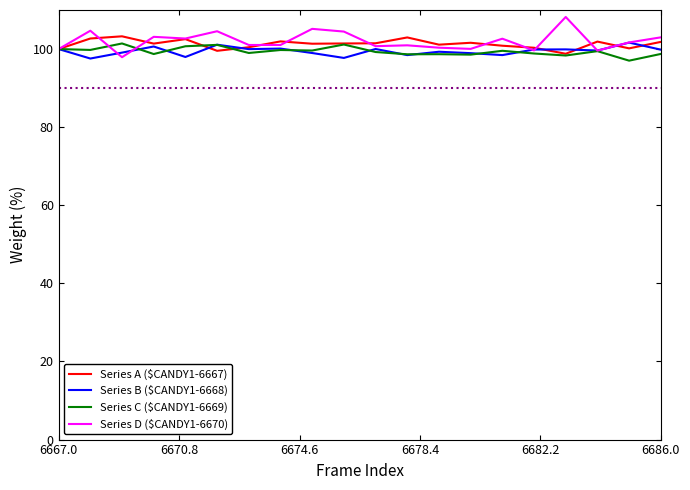

What is the lowest value of the Series D ($CANDY1-6670) series?

97.9